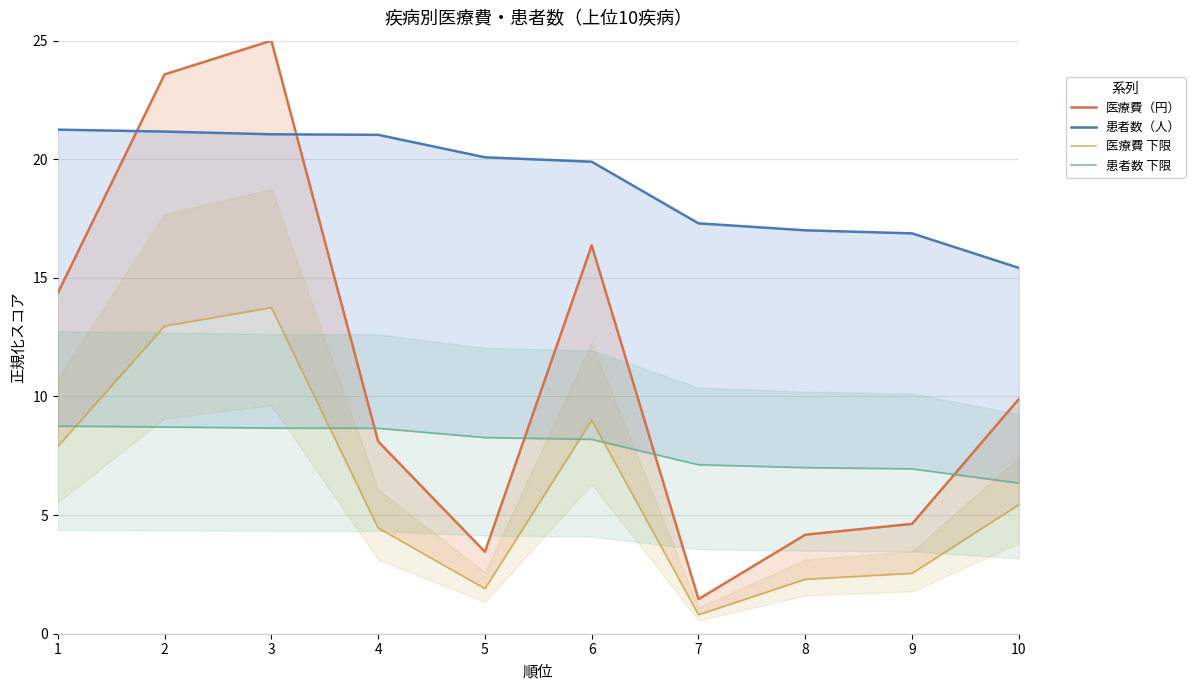

What is the value of the 医療費 下限 point at the 2nd from the left?

13.0